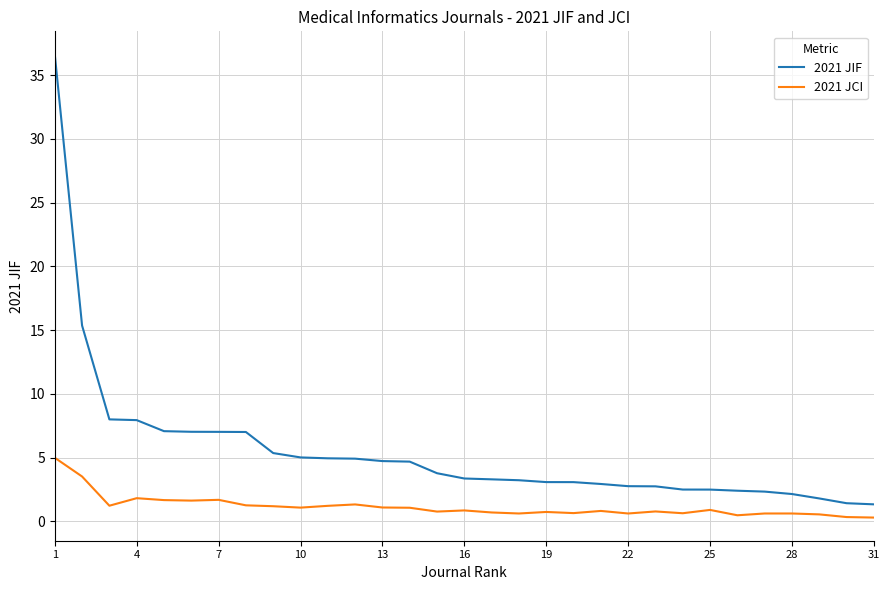

True or false: 2021 JIF and 2021 JCI intersect in this chart.

False